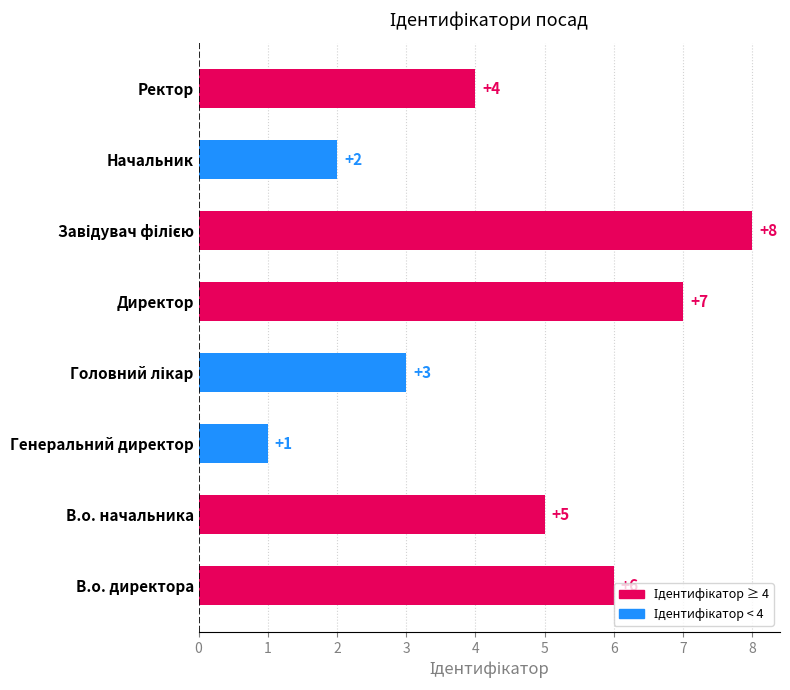

Approximately how many times larger is the value at Ректор compared to Генеральний директор?

4.0